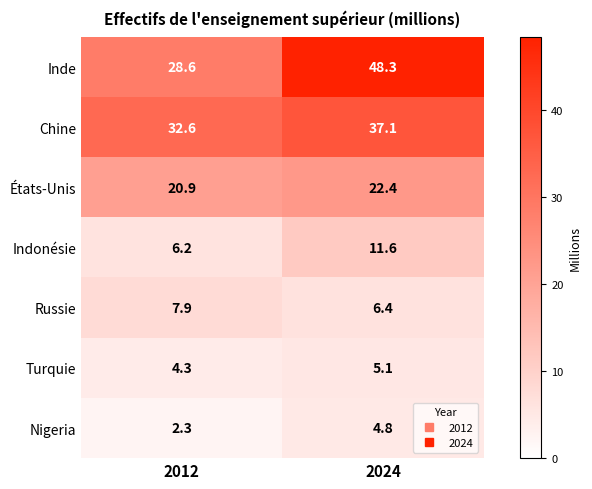

At which category is the sum across all series the highest?

2024